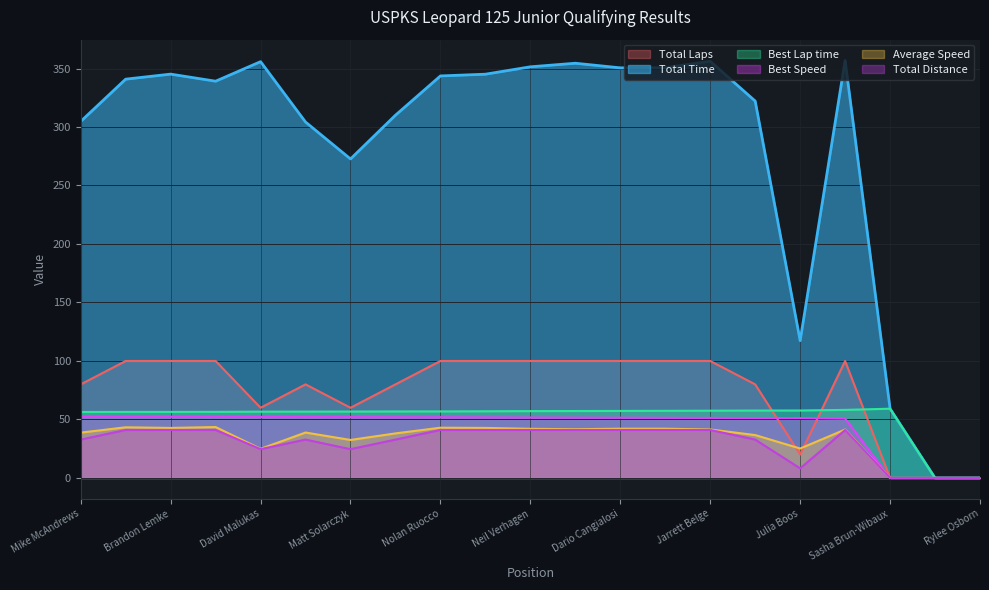

True or false: Total Laps and Best Lap time intersect in this chart.

True